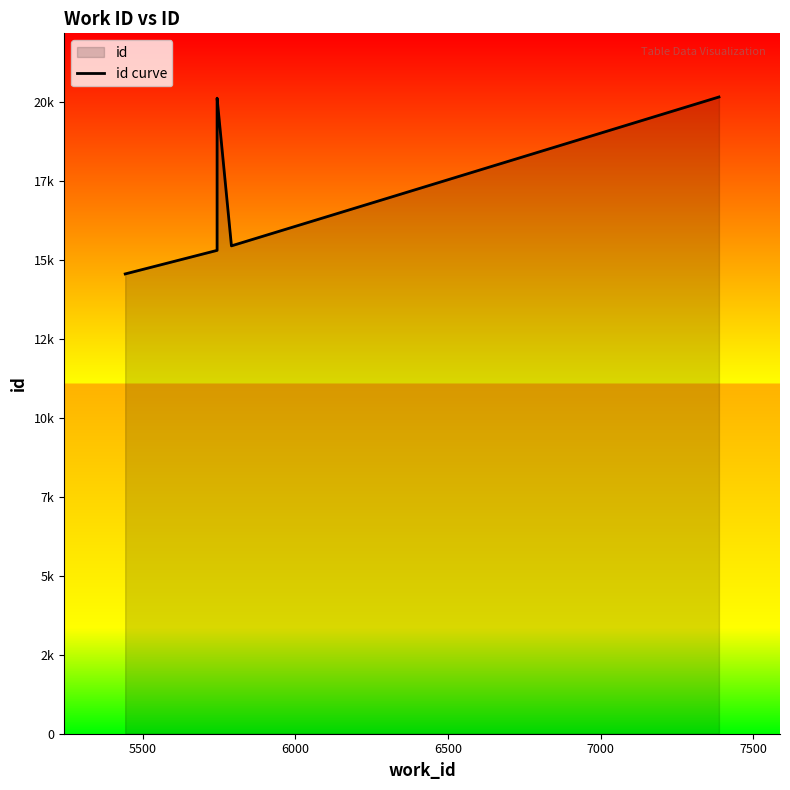

True or false: the data shows 35764 at 8000.

False